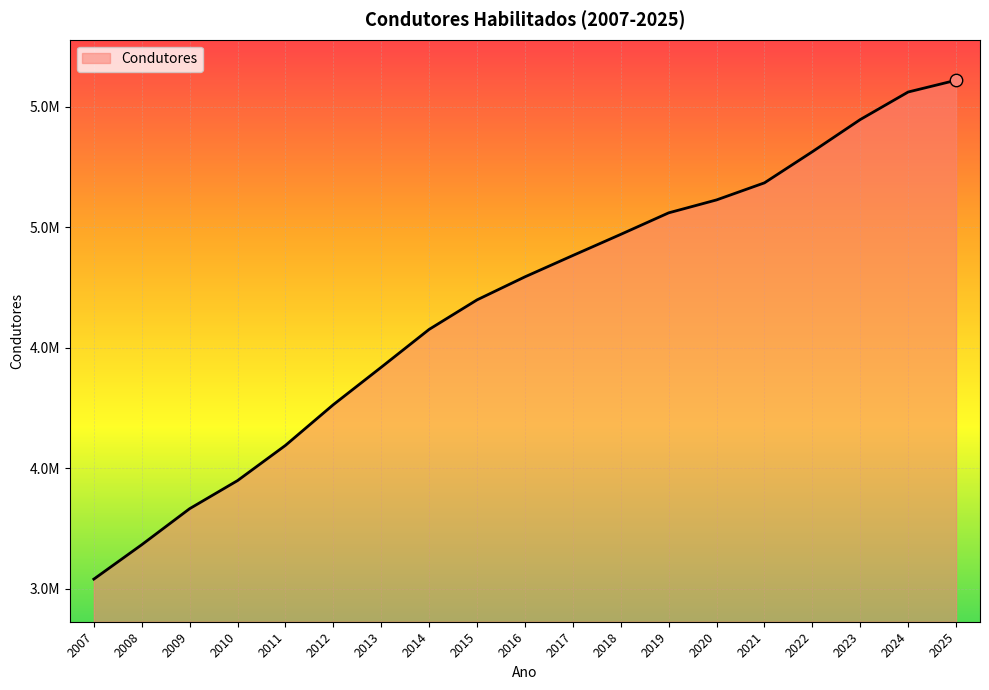

What is the change in value from 2019 to 2022?

+253795